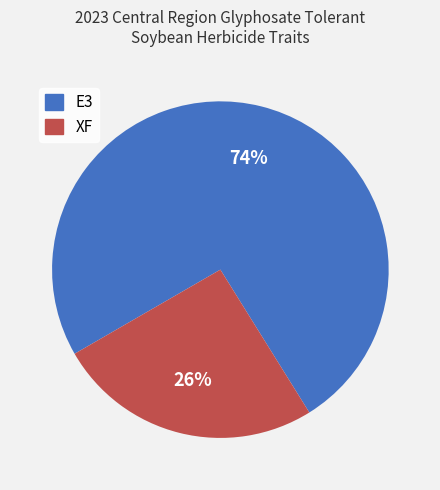

Which slice is the smallest?

XF